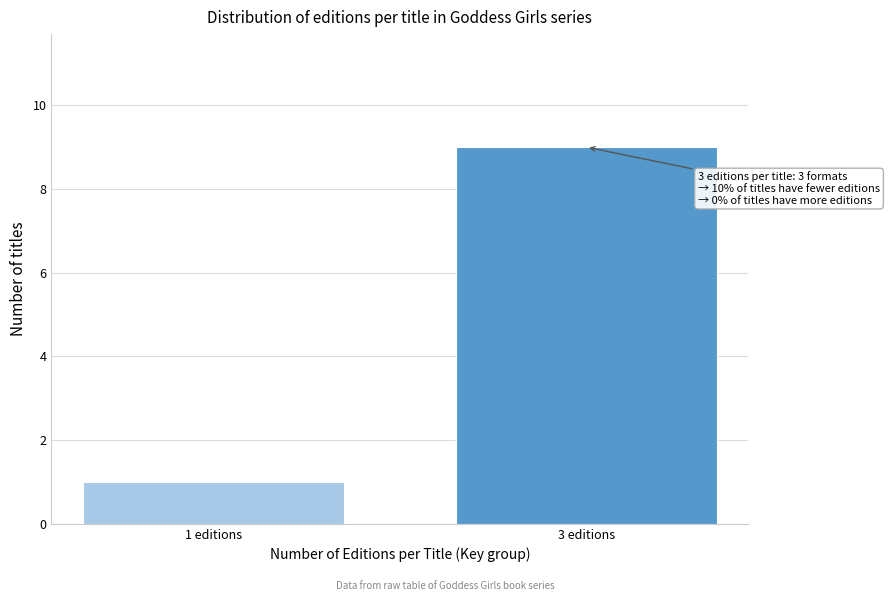

Reading left to right, transcribe all the data shown in this chart.

1 editions=1	3 editions=9